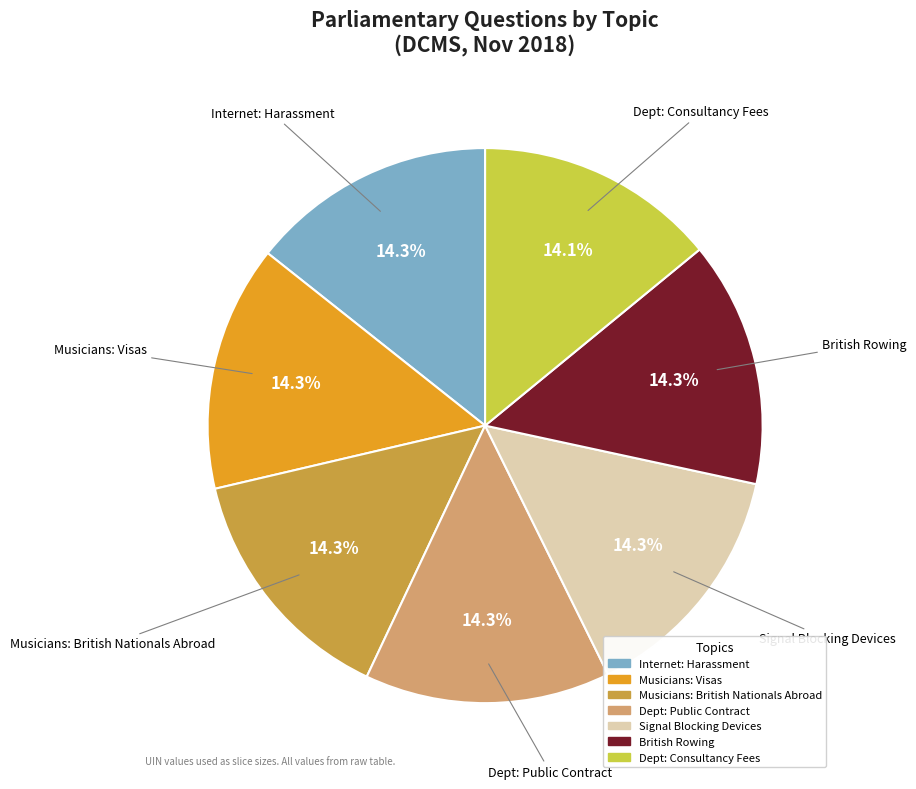

Is the sum of Dept: Public Contract and Signal Blocking Devices greater than half?

No